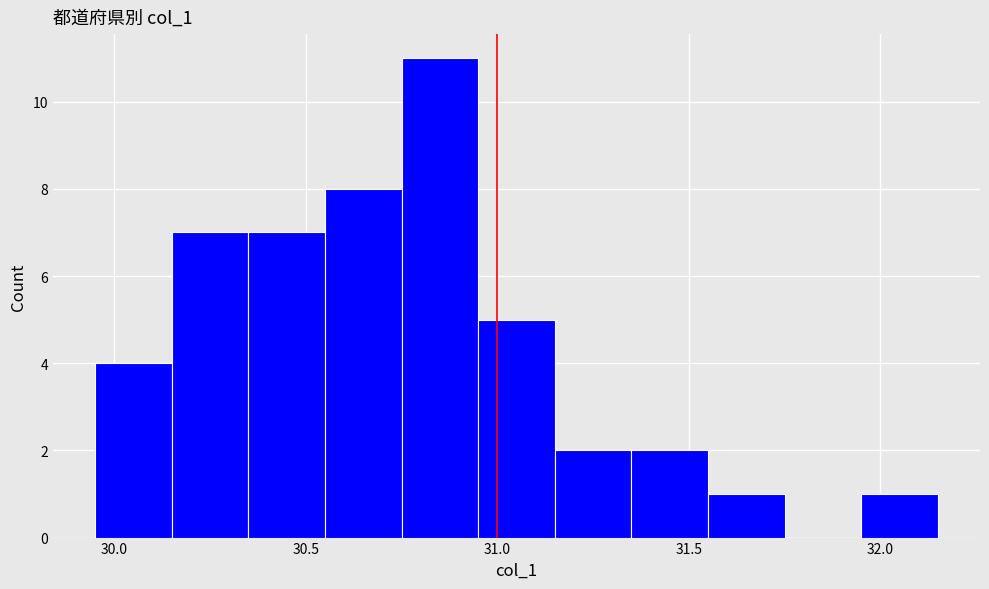

Reading left to right, transcribe this chart: for each bar, give the range it covers on the x-axis and its height. The values are not printed on the chart, so give them approximately, as read against the axis.

29.95 to 30.15: 4
30.15 to 30.35: 7
30.35 to 30.55: 7
30.55 to 30.75: 8
30.75 to 30.95: 11
30.95 to 31.15: 5
31.15 to 31.35: 2
31.35 to 31.55: 2
31.55 to 31.75: 1
31.75 to 31.95: 0
31.95 to 32.15: 1